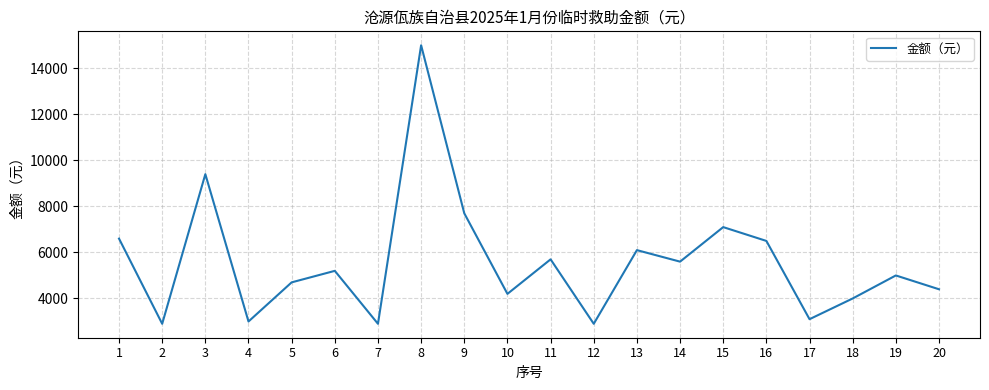

Does the chart display data point markers on the line(s)?

No